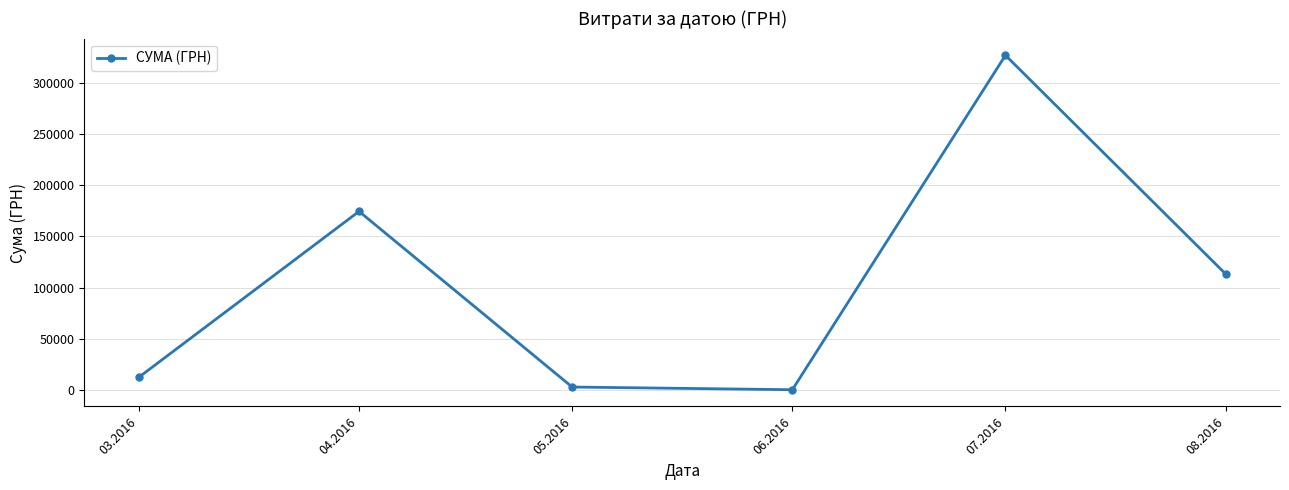

Approximately how many times larger is the value at 03.2016 compared to 08.2016?

0.1